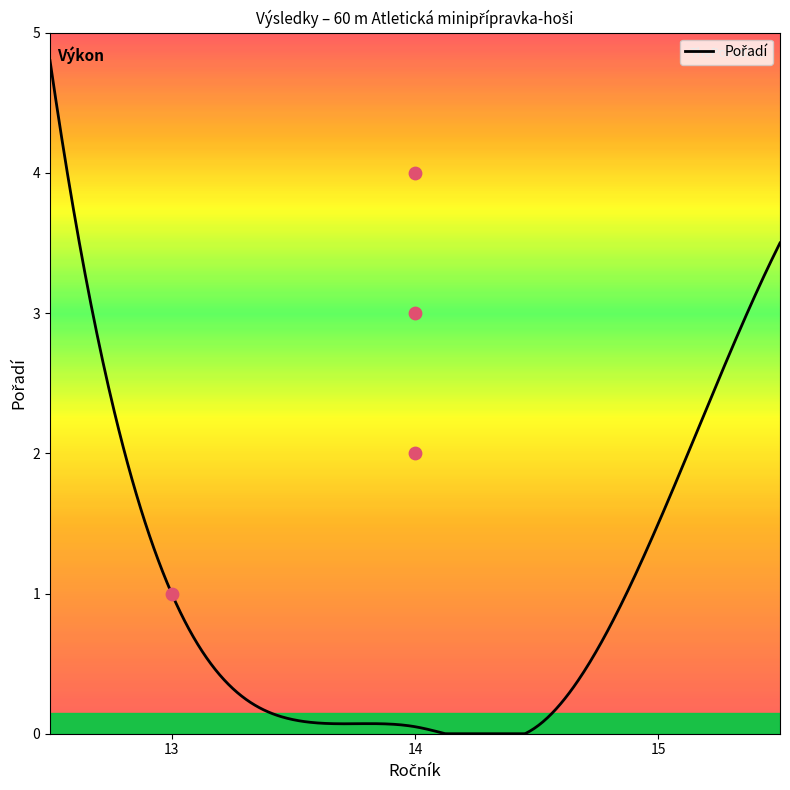

Between 14 and 14, which is larger?

14